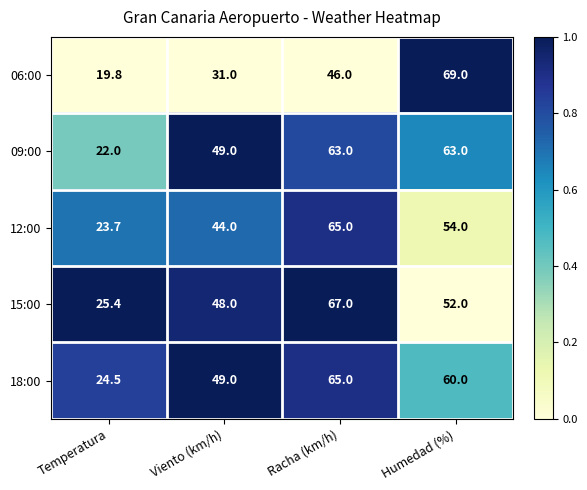

Reading left to right, transcribe all the data shown in this chart.

06:00: 19.8	31.0	46.0	69.0
09:00: 22.0	49.0	63.0	63.0
12:00: 23.7	44.0	65.0	54.0
15:00: 25.4	48.0	67.0	52.0
18:00: 24.5	49.0	65.0	60.0